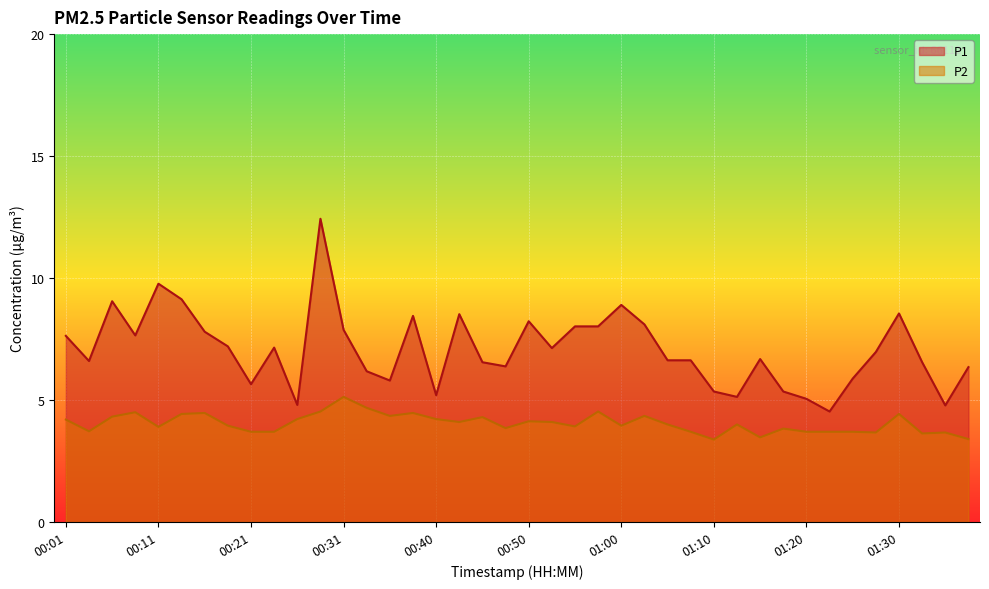

How many data points does each series have?

40